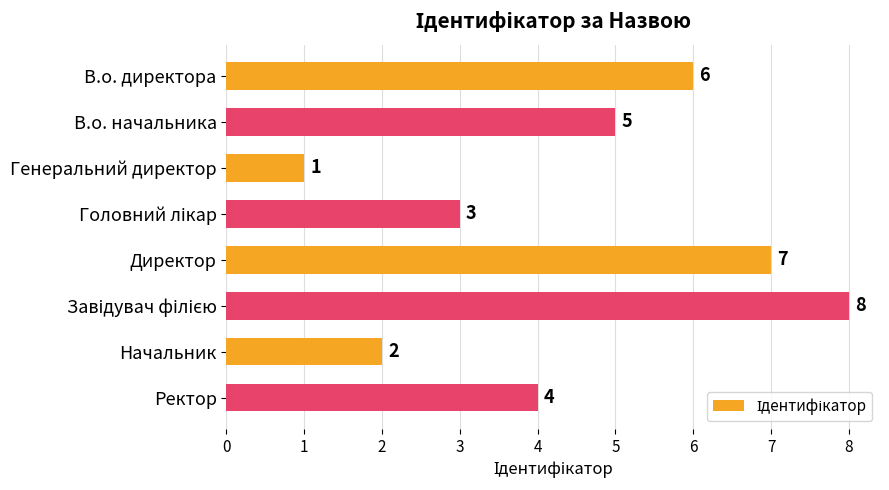

Reading top to bottom, transcribe all the data shown in this chart.

6	5	1	3	7	8	2	4